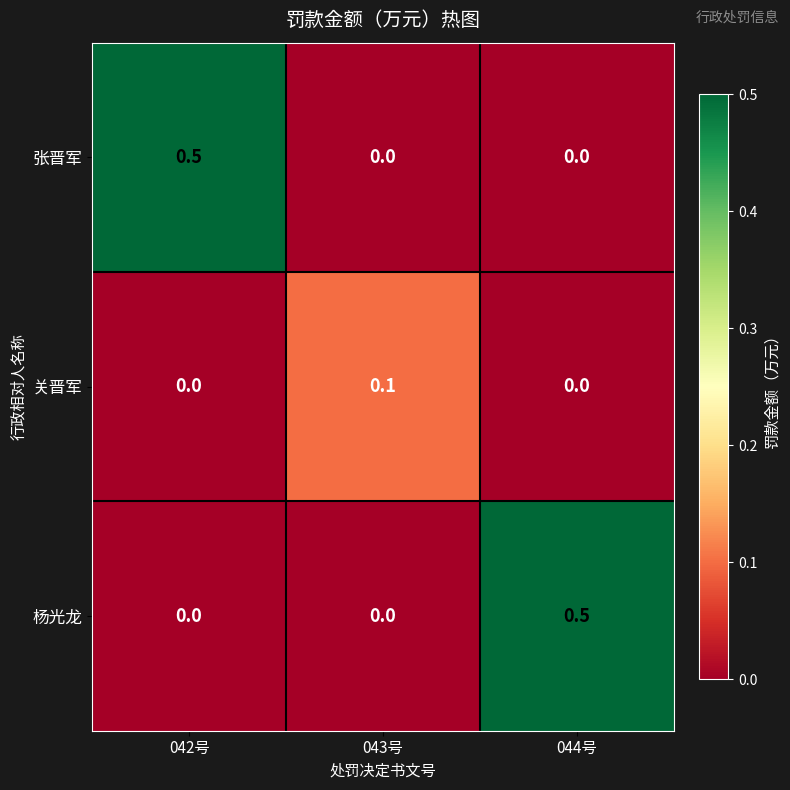

What is the sum of the 张晋军 values at 044号 and 042号?

0.5